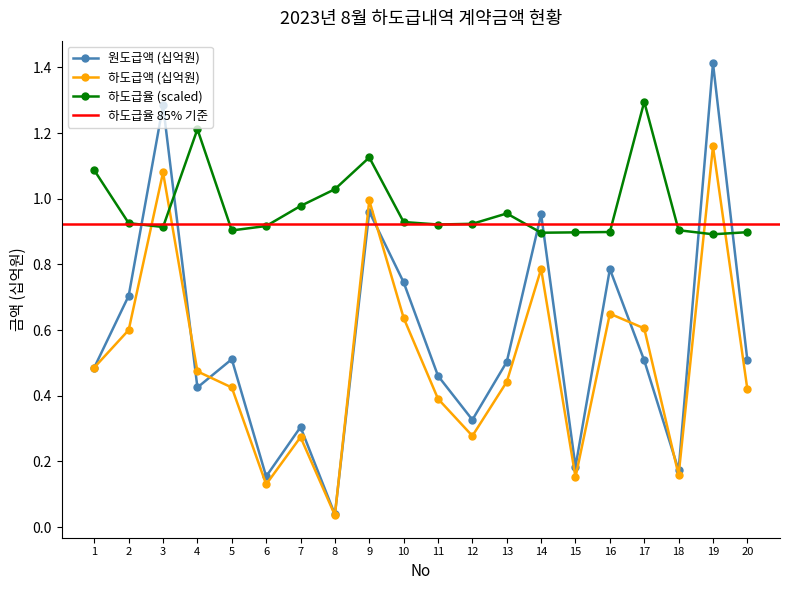

The value of 하도급율(%) at 4 is 0.6. True or false?

False